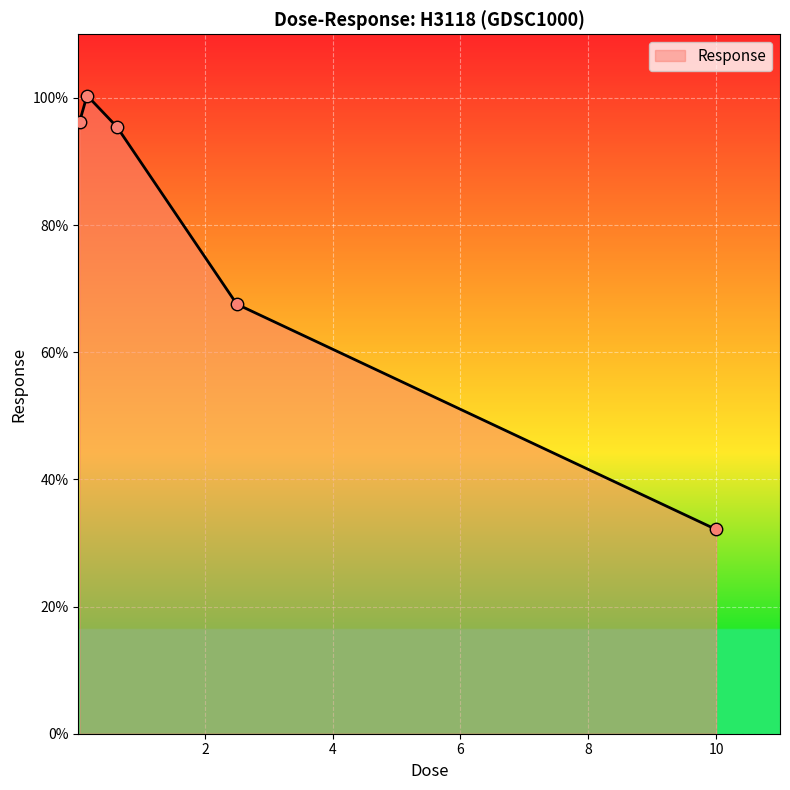

What is the minimum value shown in the chart?

32.1